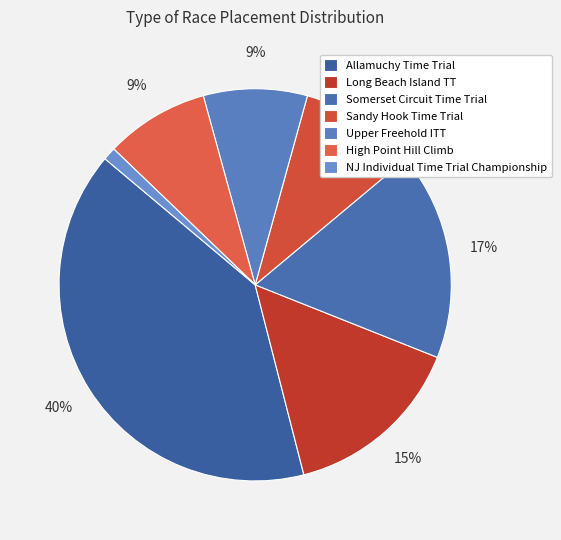

Rank the categories by value from lowest to highest.

NJ Individual Time Trial Championship, Upper Freehold ITT, High Point Hill Climb, Sandy Hook Time Trial, Long Beach Island TT, Somerset Circuit Time Trial, Allamuchy Time Trial